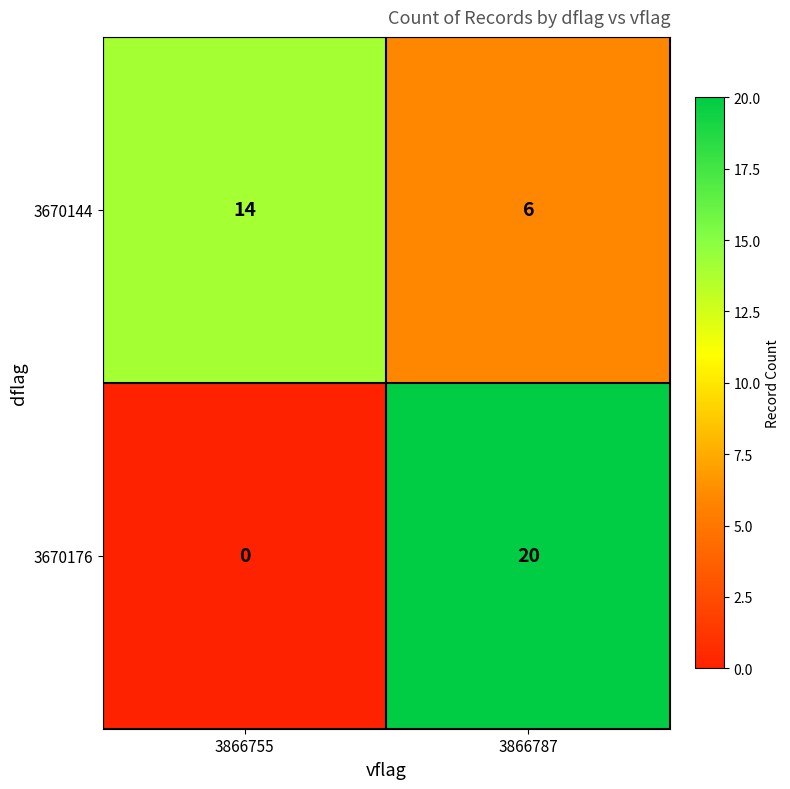

What is the sum of all 3670144 values?

20